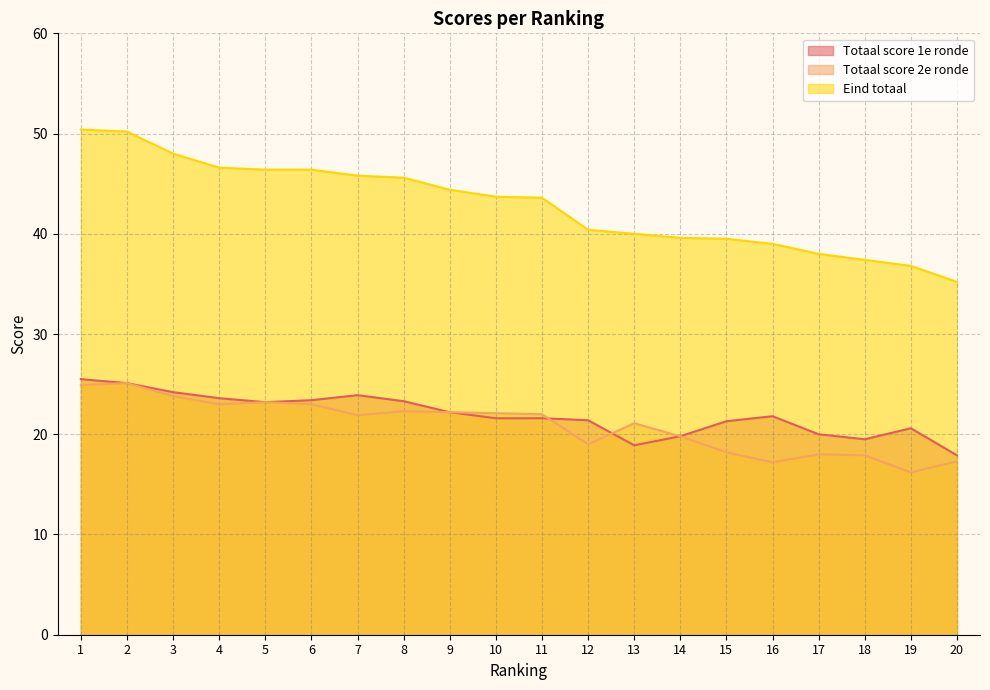

Does the chart display data point markers on the line(s)?

No